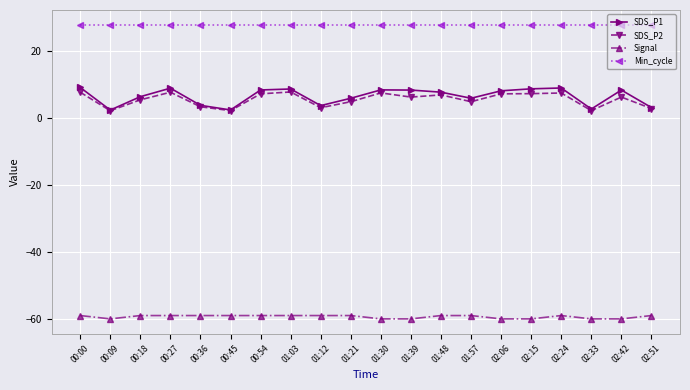

What is the highest value of the Min_cycle series?

28.0